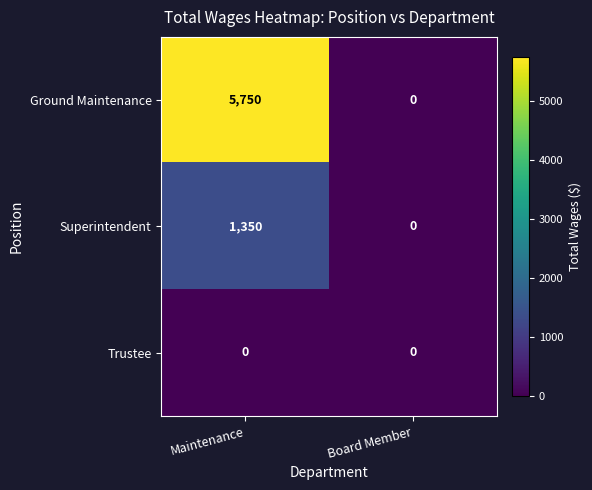

The Superintendent series shows 1350 at Maintenance. True or false?

True